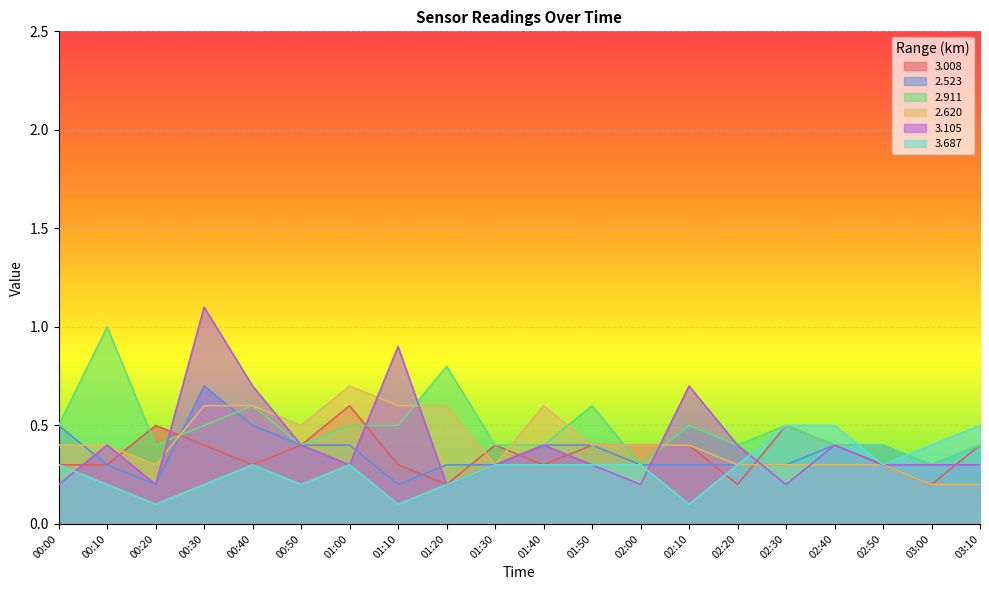

Rank the categories by 2.523 value from lowest to highest.

00:20, 01:10, 00:10, 01:20, 01:30, 02:00, 02:10, 02:20, 02:30, 03:00, 00:50, 01:00, 01:40, 01:50, 02:40, 02:50, 03:10, 00:00, 00:40, 00:30